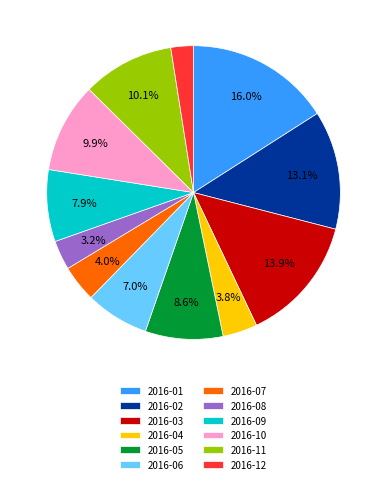

Is it true that 2016-09 is 8% of the pie?

True